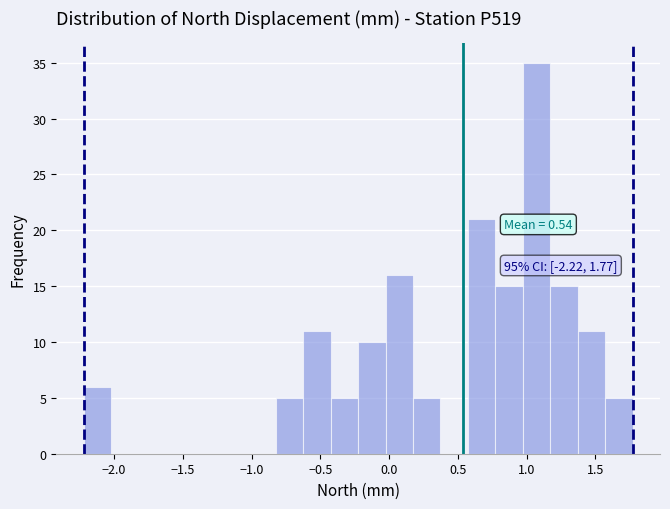

Around what value on the x-axis is the tallest bar? Give the approximate position of its centre, as read against the axis.

1.05